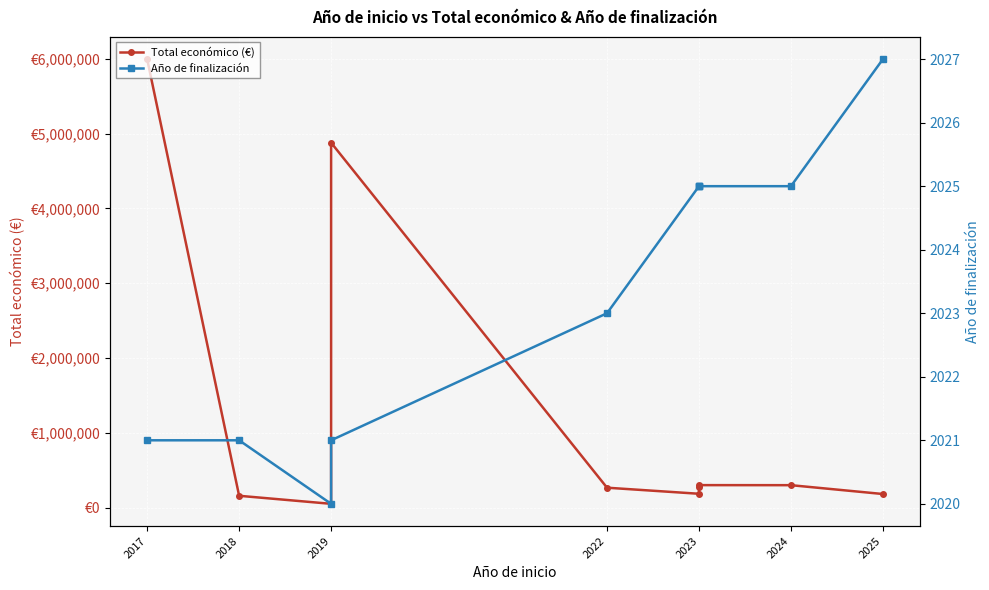

What is the difference between the highest and lowest values at 2017?

5994154